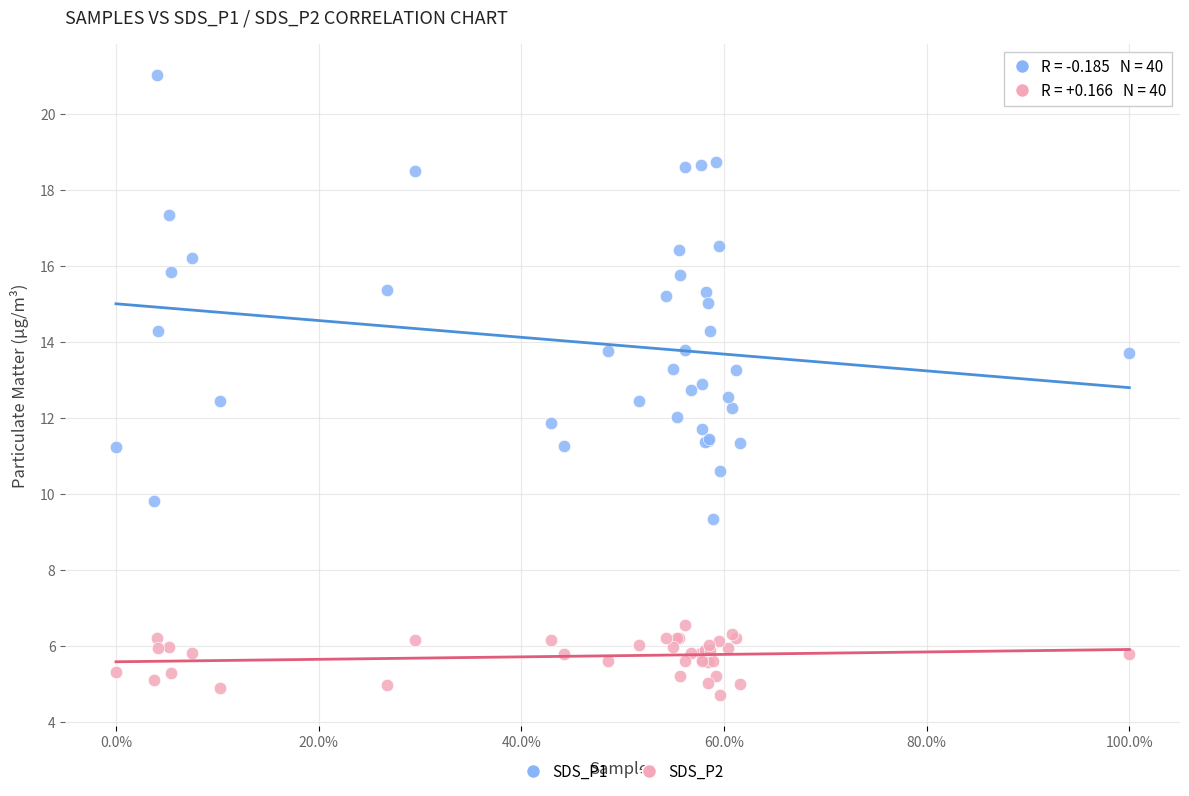

Which series reaches the minimum Y coordinate?

SDS_P2